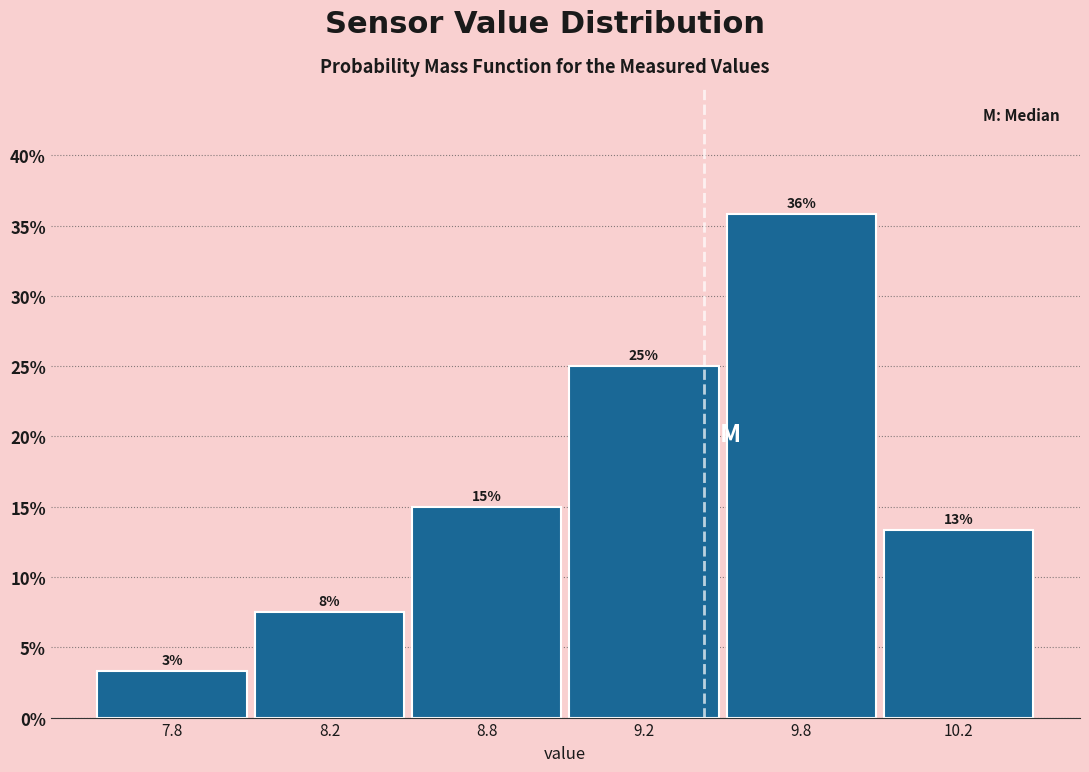

What position from the right is 8.8?

4